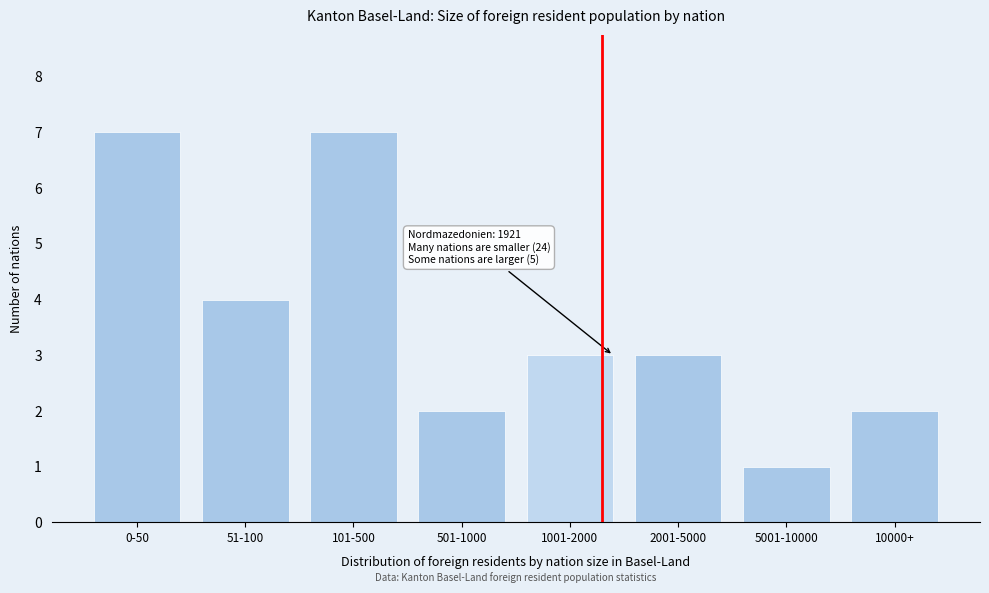

Reading left to right, extract all data points from this chart.

0-50=7	51-100=4	101-500=7	501-1000=2	1001-2000=3	2001-5000=3	5001-10000=1	10000+=2